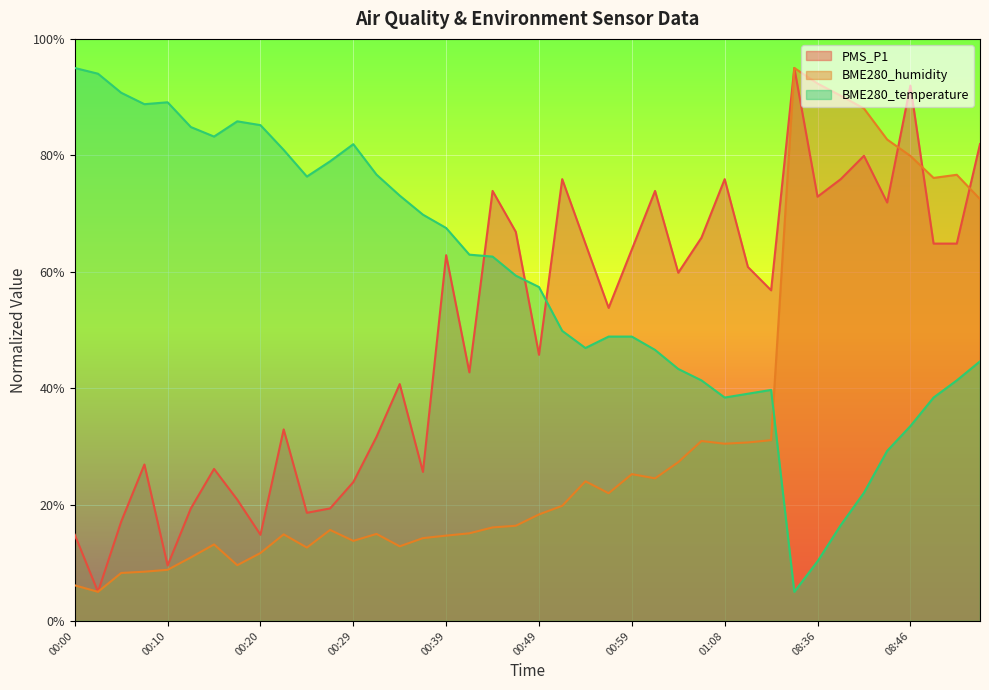

At how many categories does at least one series exceed 31?

40